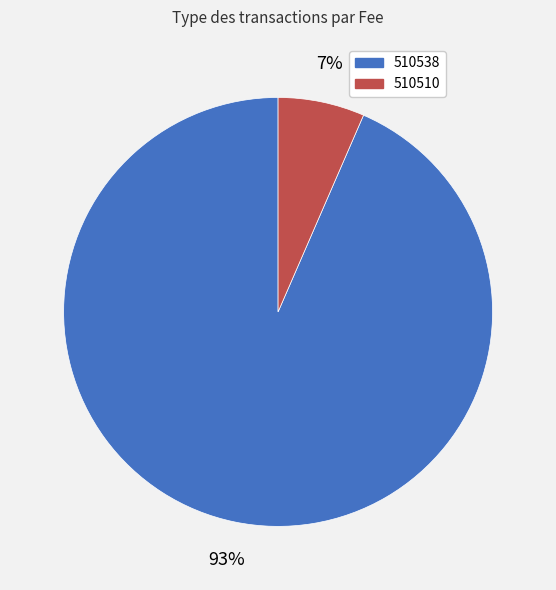

What is the smallest slice in the pie chart?

510510